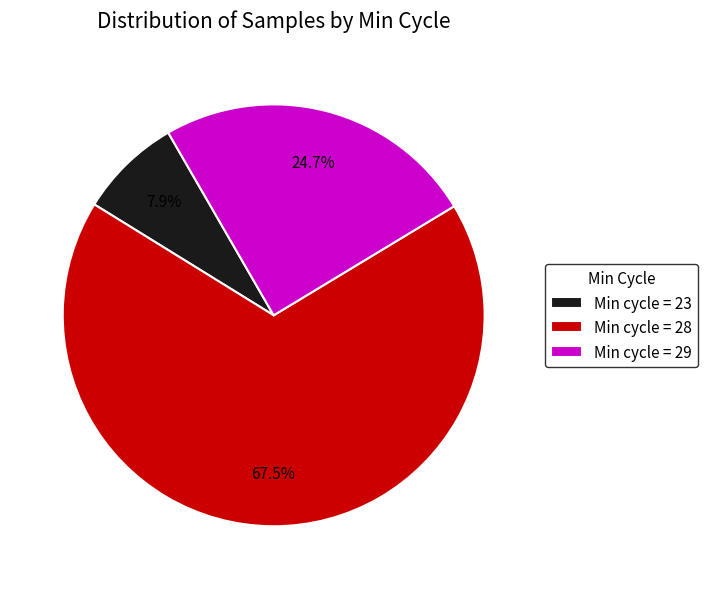

What is the ratio of the value at Min cycle = 29 to the value at Min cycle = 28?

0.4